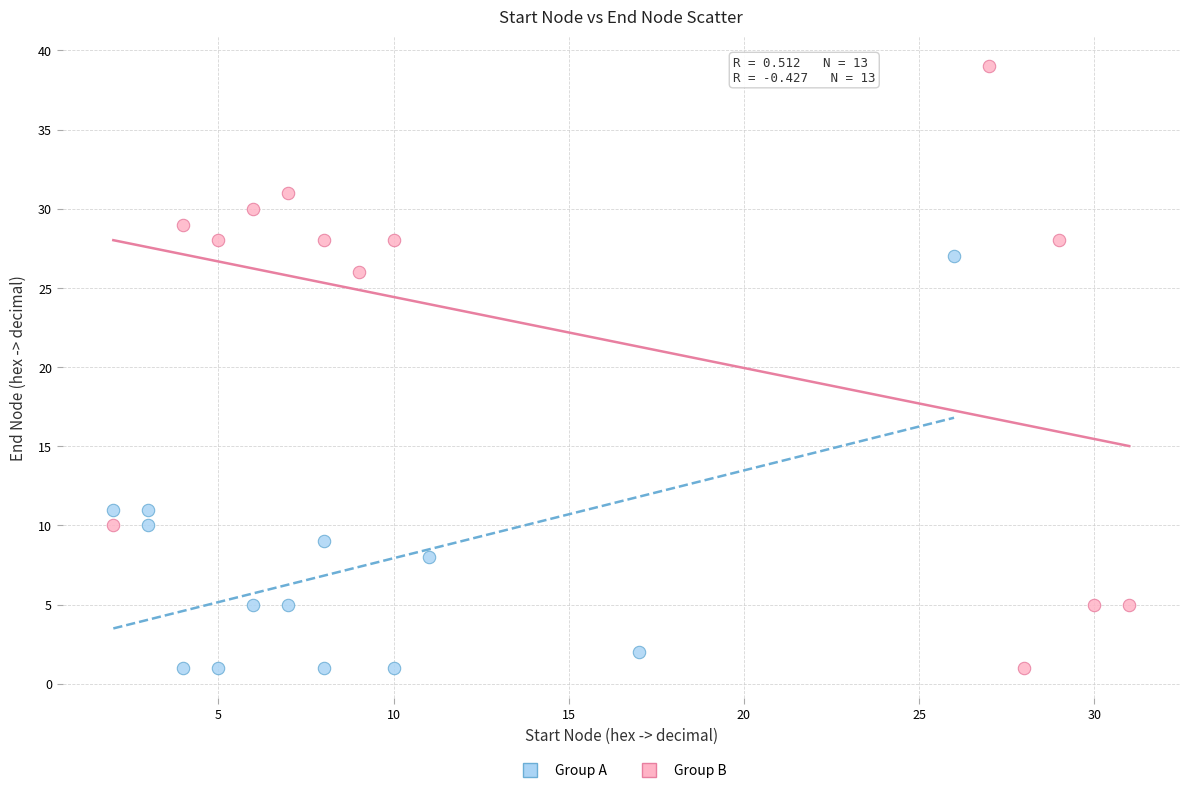

Which series has the largest Y range (max minus min)?

Group B